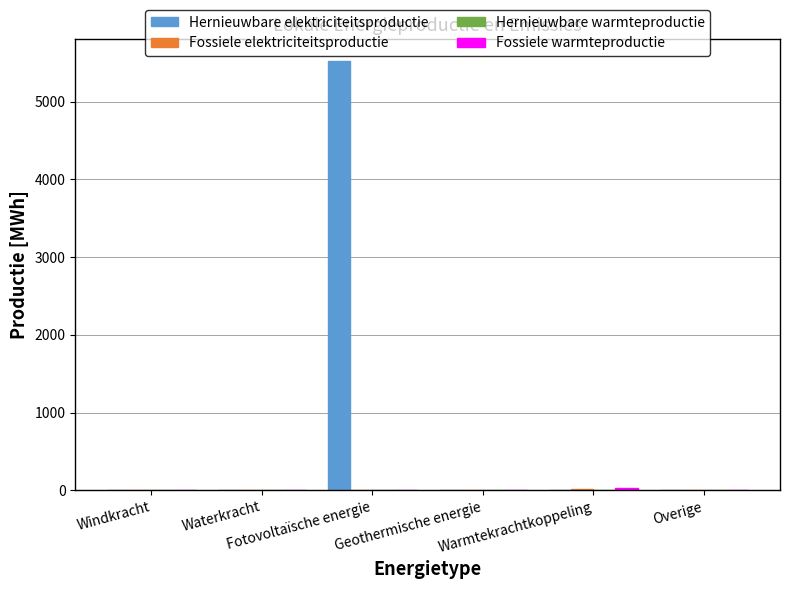

What is the greatest value displayed?

5529.7